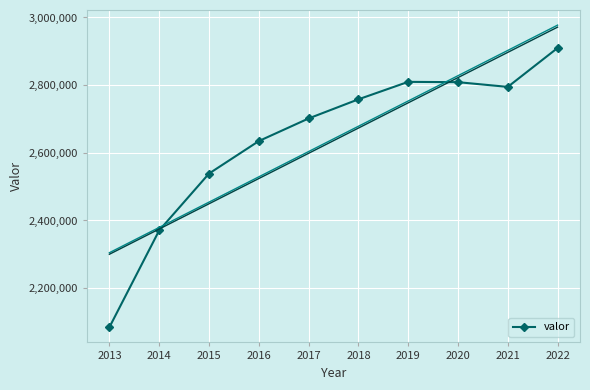

Where is the first local minimum?

2021